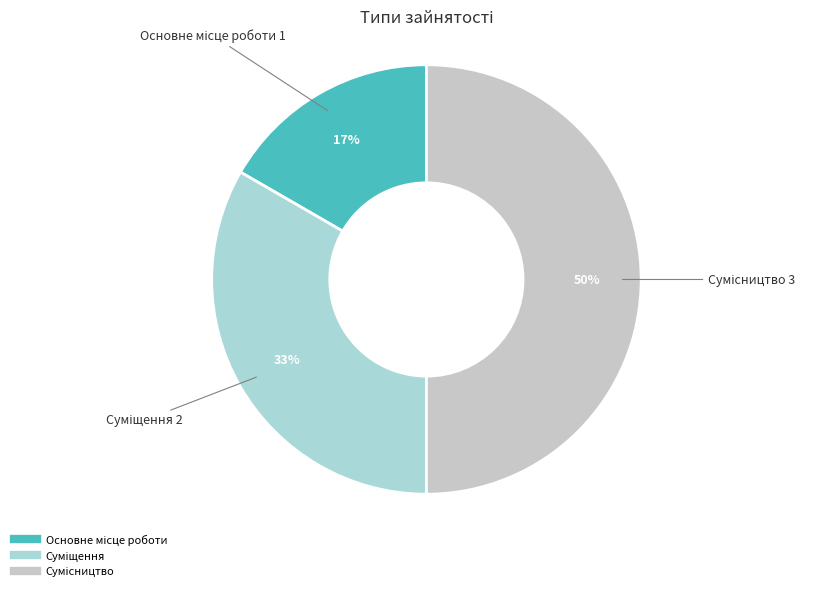

How many slices are in this pie chart?

3